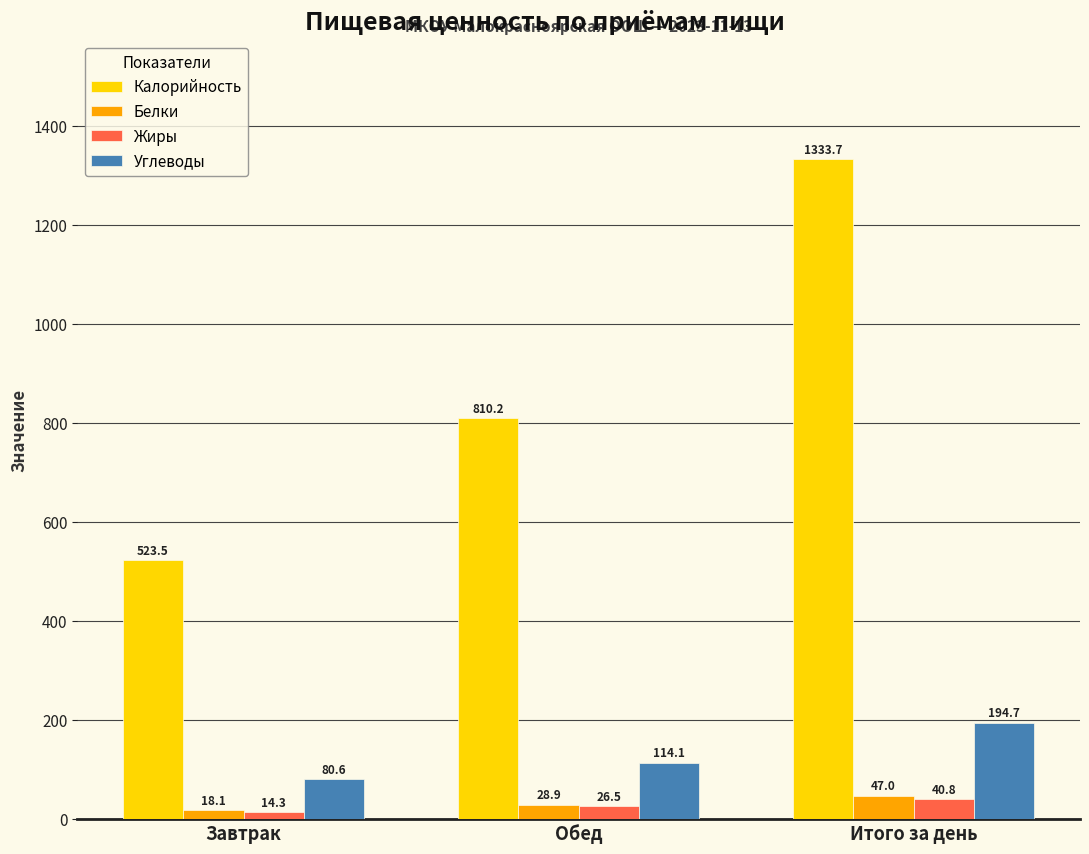

At Завтрак, list the series in order from largest to smallest.

Калорийность, Углеводы, Белки, Жиры